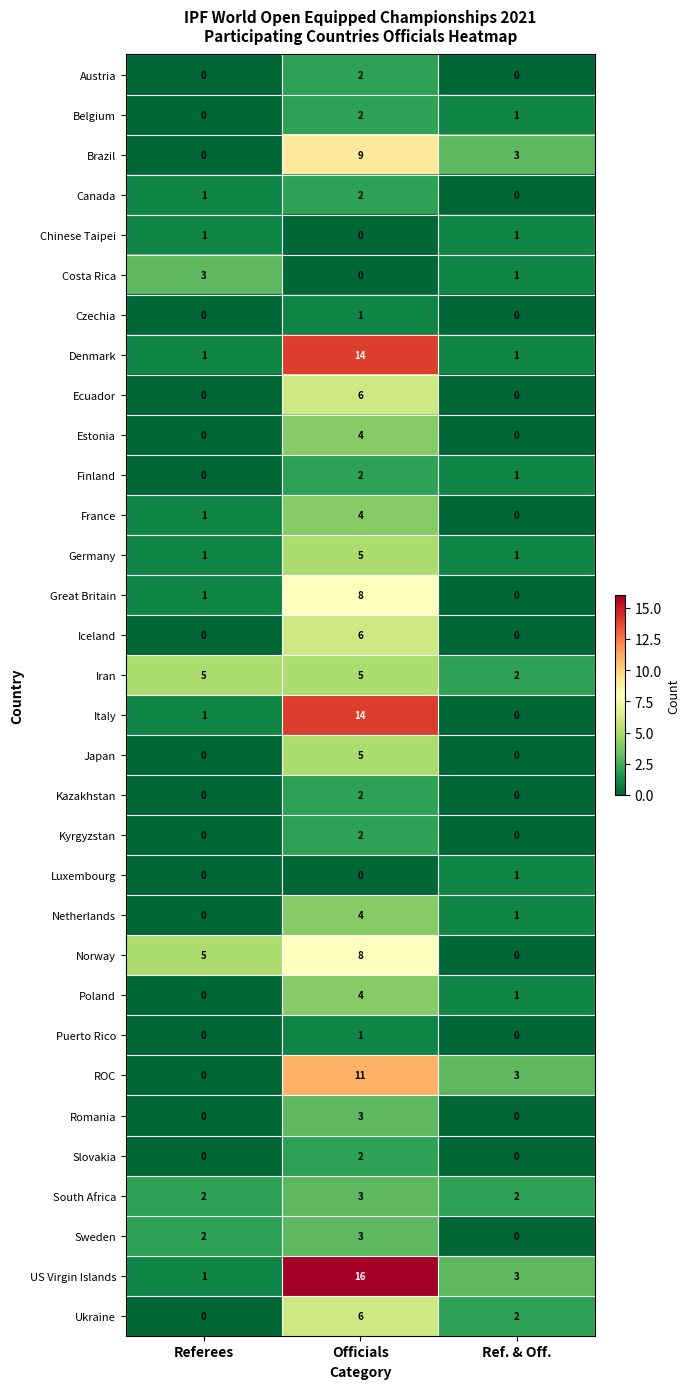

Count the Ecuador values in the range 0 to 6.

3